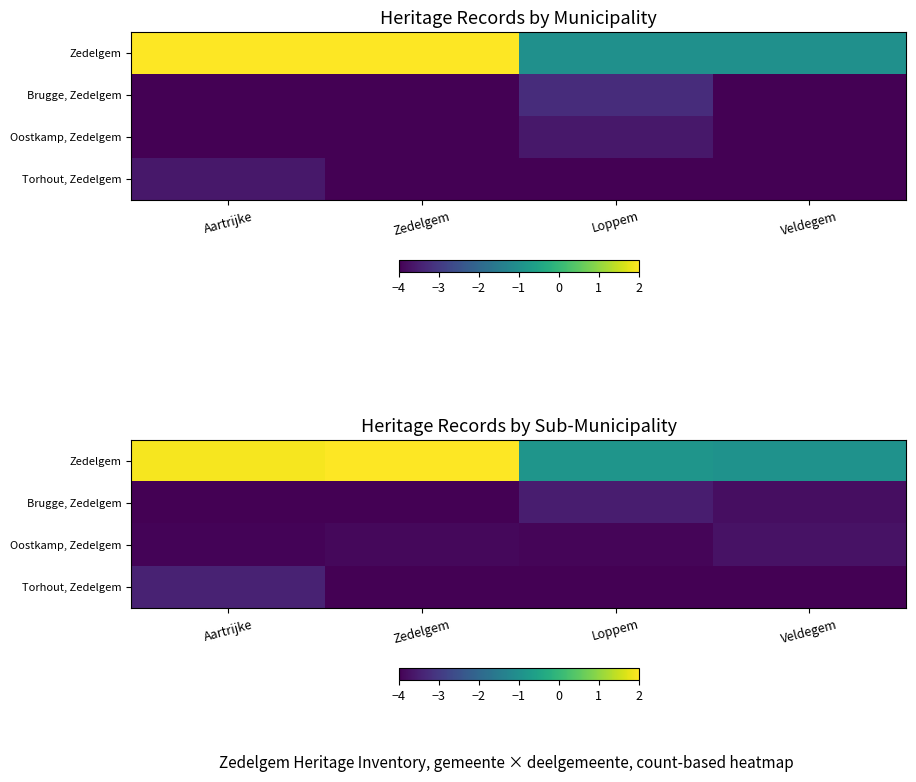

What is the difference between the Brugge, Zedelgem values at Loppem and Aartrijke?

0.7